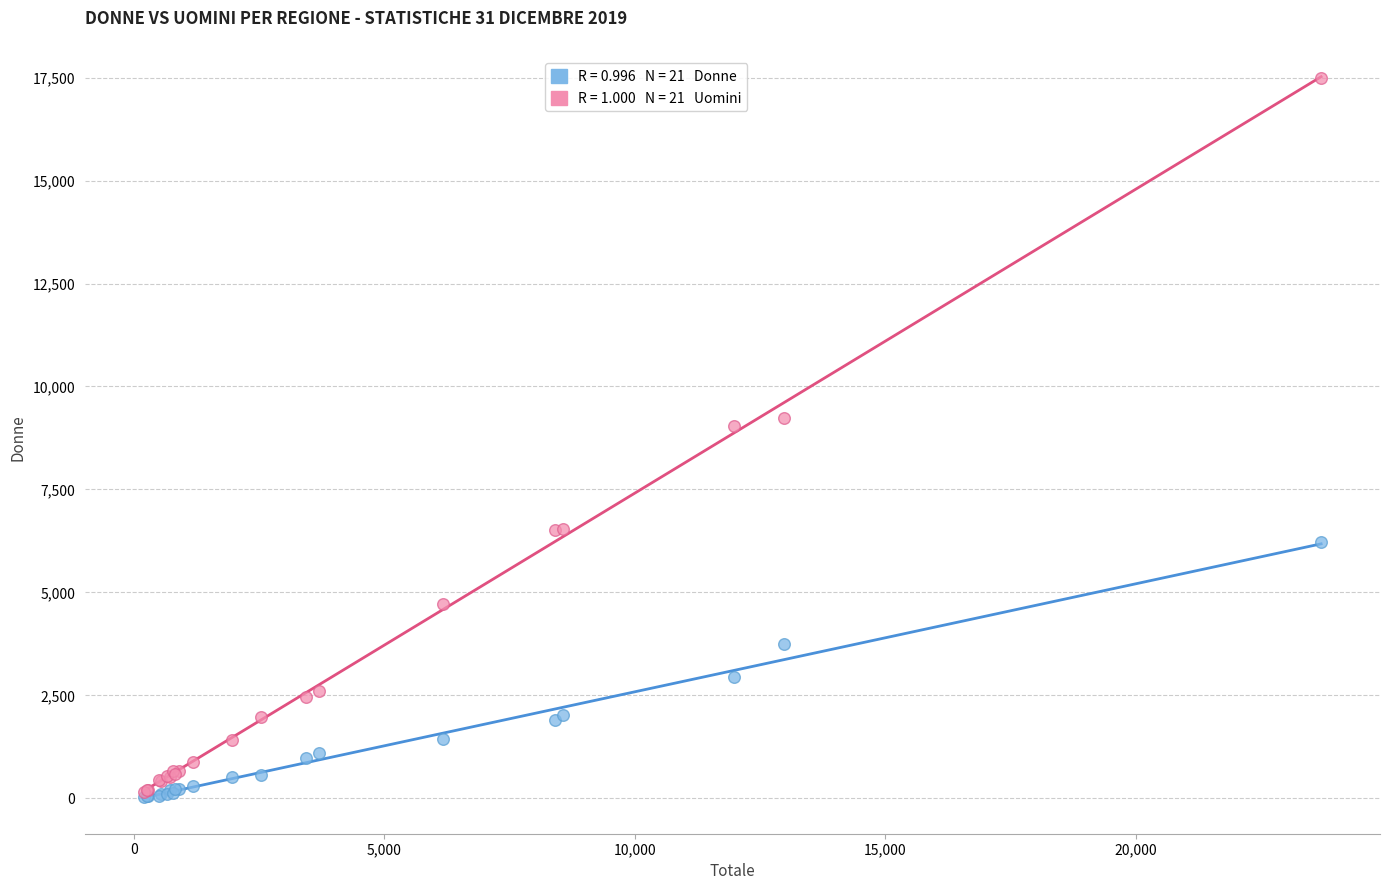

Across all series, what Y value is closest to 8765?

9030